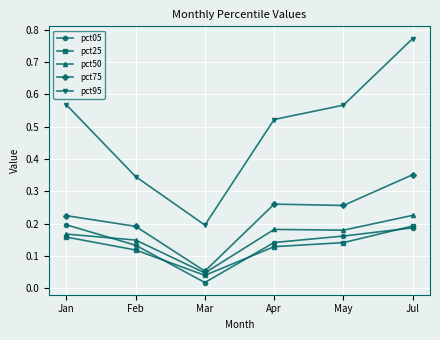

Between Jan and Jul, which series saw the biggest shift?

pct95